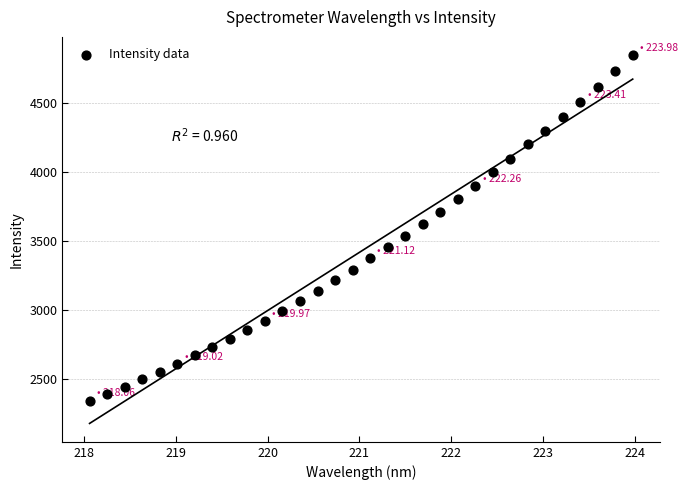

What is the range of Y values (max minus min)?

2495.1